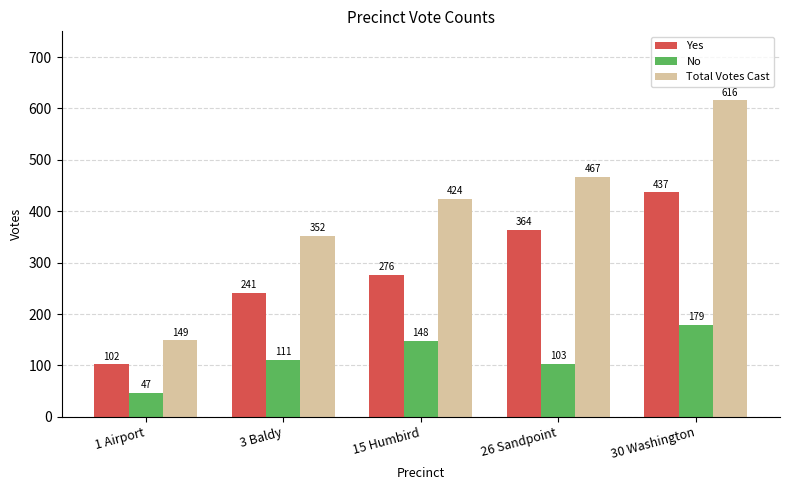

Between 1 Airport and 26 Sandpoint, which series saw the biggest shift?

Total Votes Cast